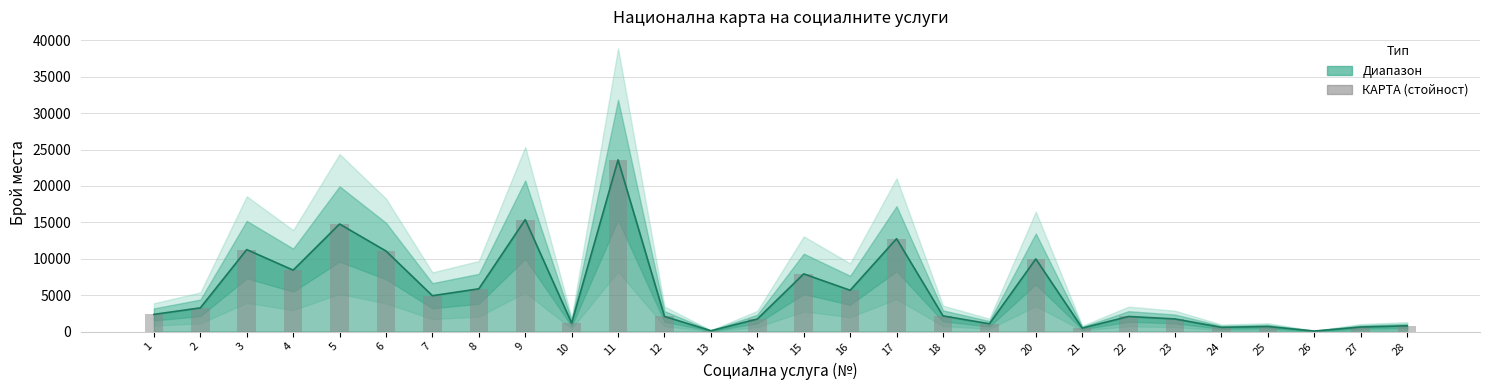

Reading left to right, transcribe all the data shown in this chart.

1=2360	2=3256	3=11260	4=8438	5=14773	6=11063	7=4927	8=5874	9=15372	10=1163	11=23577	12=2082	13=116	14=1723	15=7923	16=5673	17=12757	18=2158	19=1072	20=9978	21=480	22=2076	23=1736	24=584	25=697	26=75	27=627	28=791